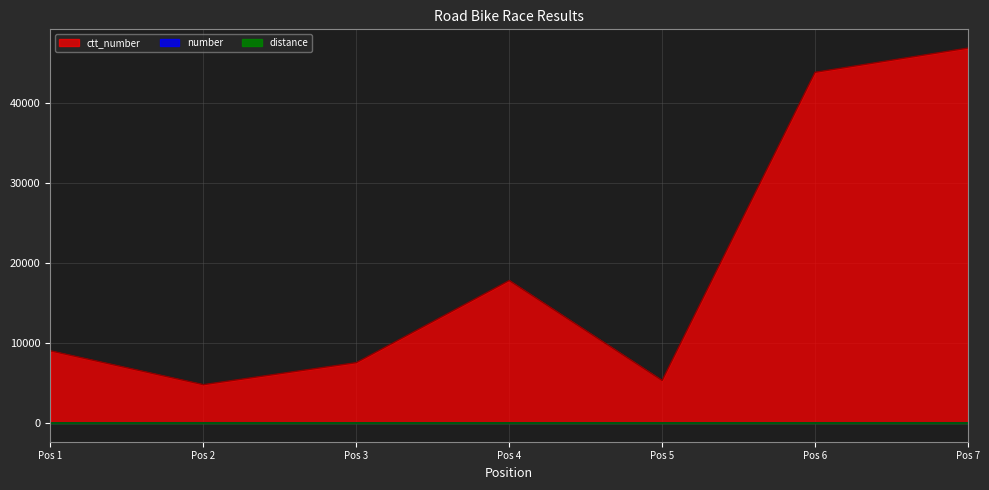

Which series has the largest range (max minus min)?

ctt_number